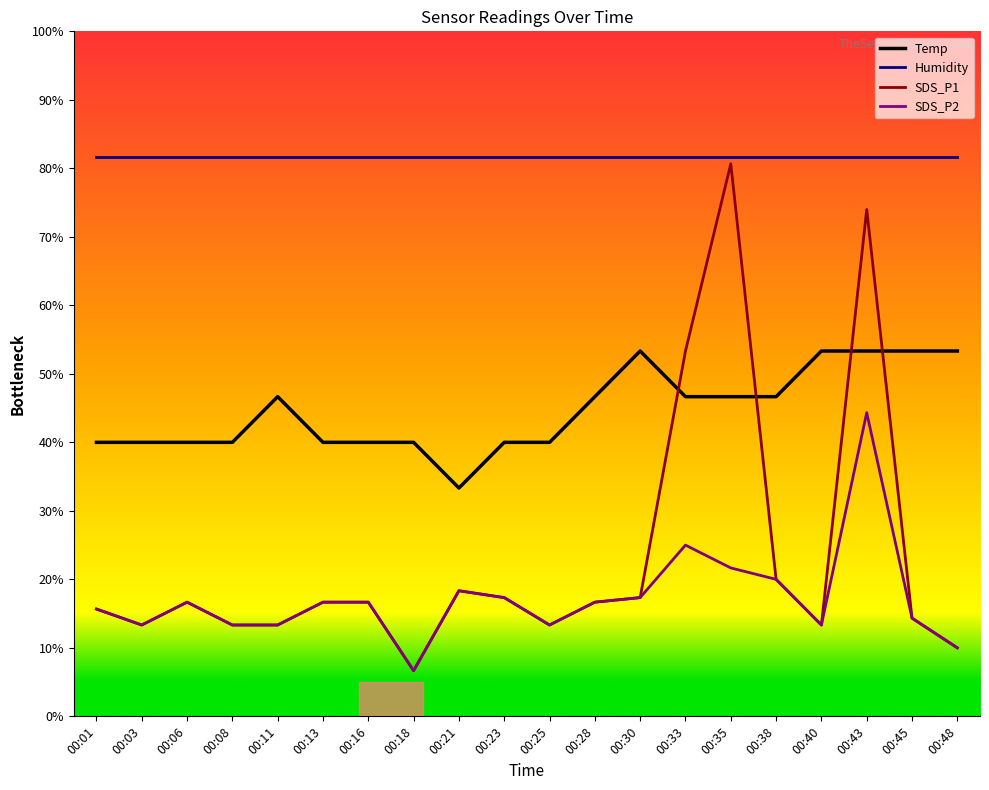

Which series has the widest spread of values?

SDS_P1